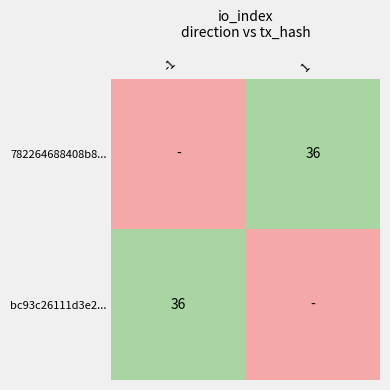

What is the smallest value displayed?

9